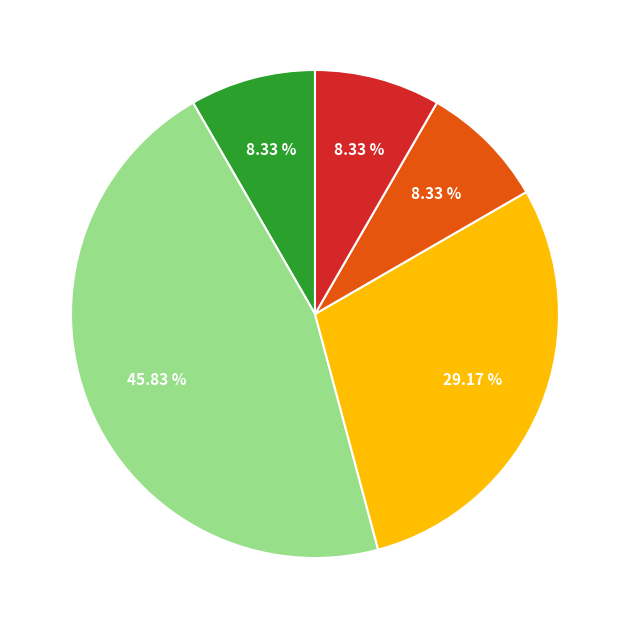

Does any single category account for the majority?

No